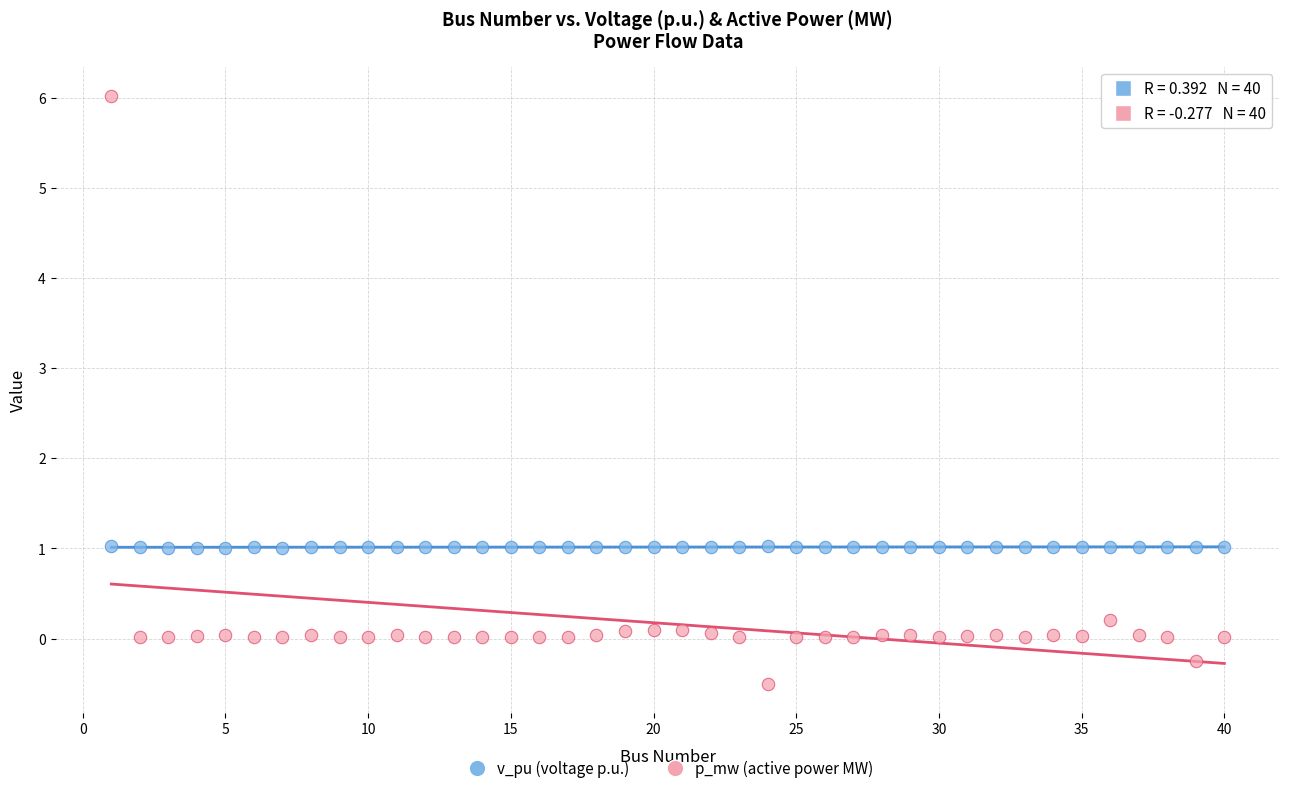

Across all data points, what is the range of X values (max minus min)?

39.0